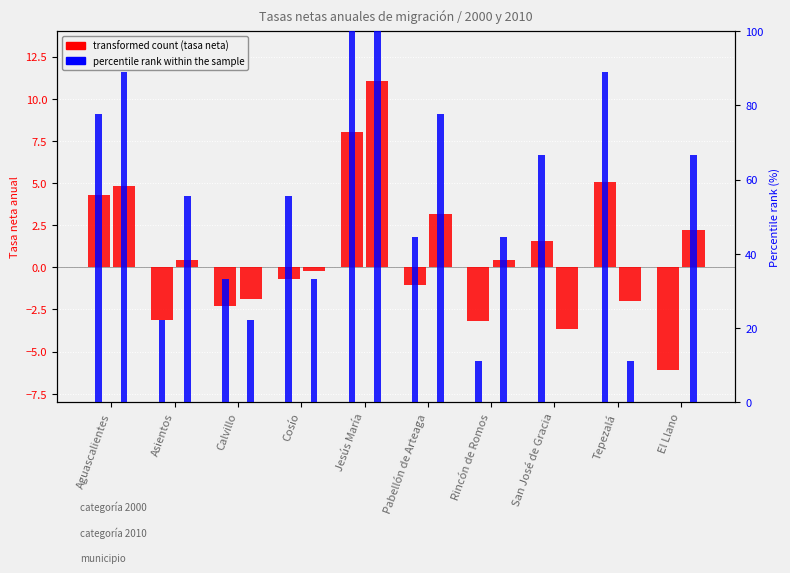

At Rincón de Romos, list the series in order from largest to smallest.

tasa 2010, tasa 2000